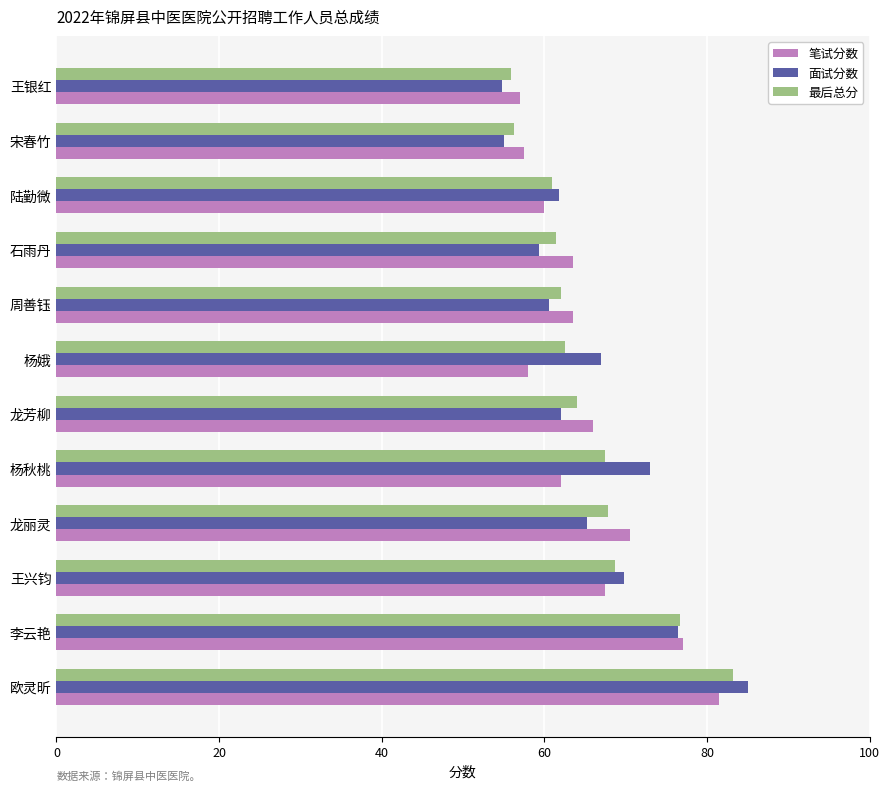

Which series has the widest spread of values?

面试分数